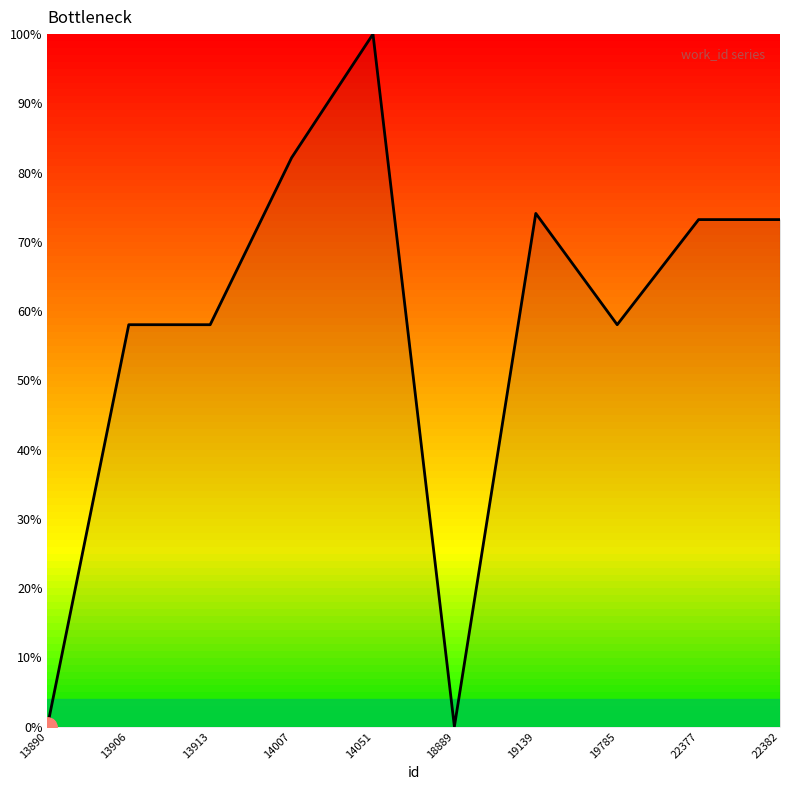

How many values exceed 73?

5